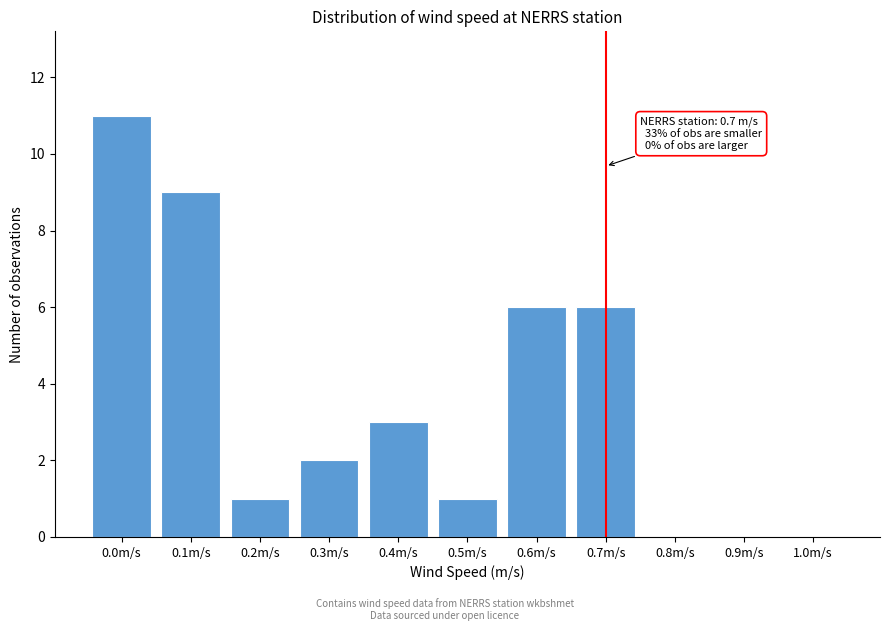

Reading right to left, list all the values displayed in this chart.

1.0m/s=0	0.9m/s=0	0.8m/s=0	0.7m/s=6	0.6m/s=6	0.5m/s=1	0.4m/s=3	0.3m/s=2	0.2m/s=1	0.1m/s=9	0.0m/s=11